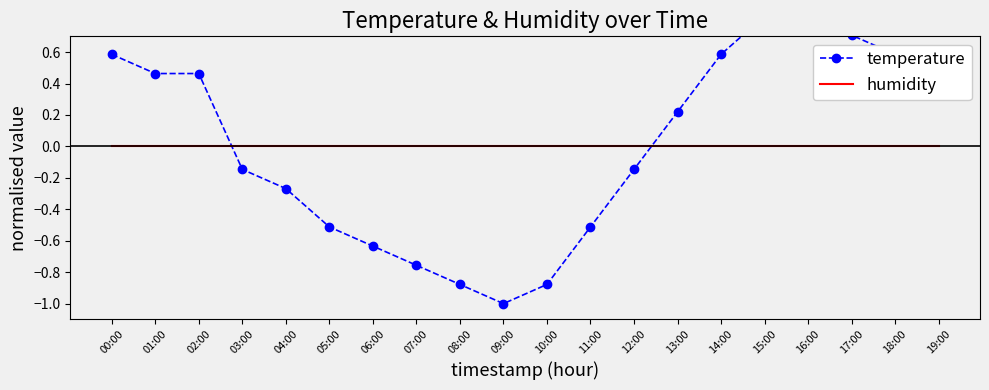

Does the chart have visible grid lines?

No